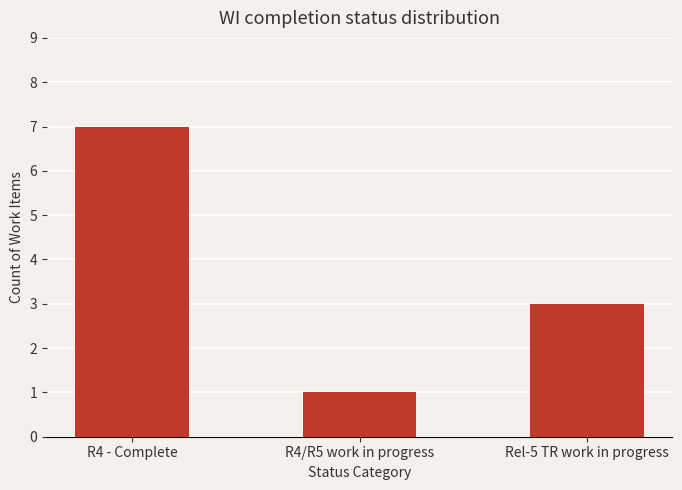

What is the change in value from R4/R5 work in progress to Rel-5 TR work in progress?

+2